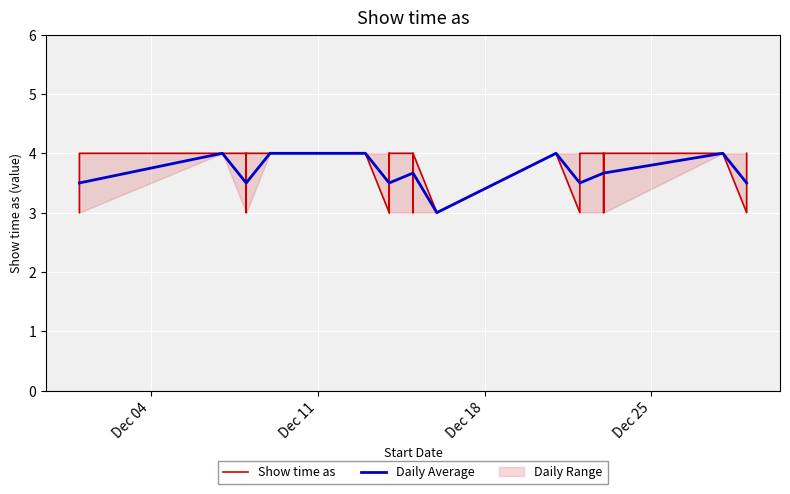

Reading right to left, list all the values displayed in this chart.

4	3	4	4	3	4	4	3	4	3	4	3	4	4	3	4	3	4	4	4	4	4	4	3	3	4	4	4	3